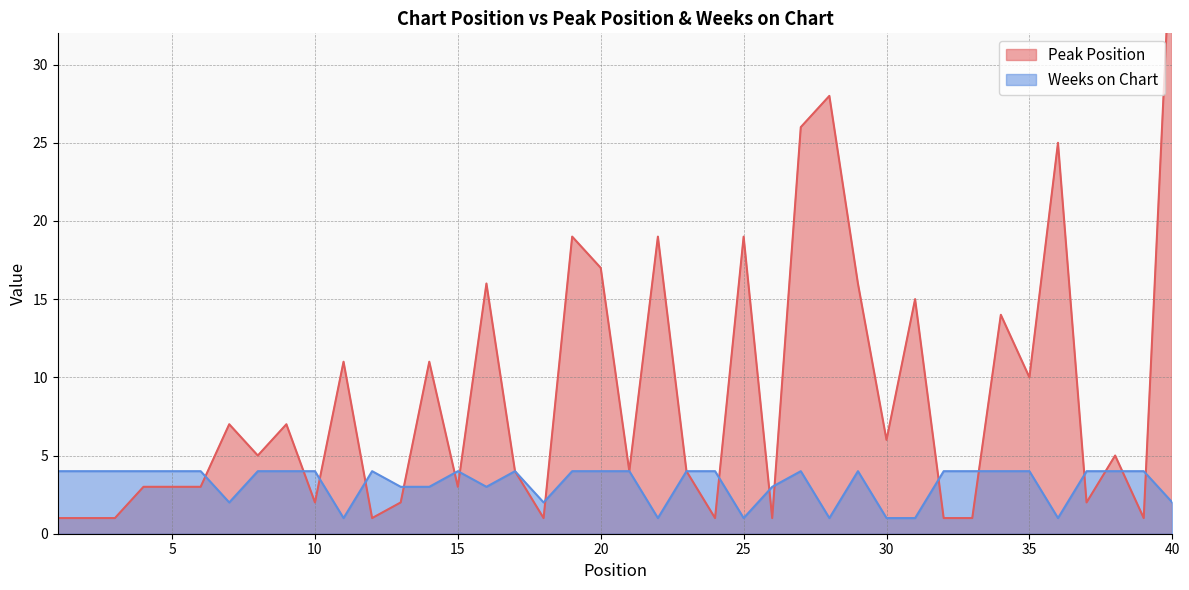

Between which two adjacent categories do Weeks on Chart and Peak Position first intersect?

6 and 7